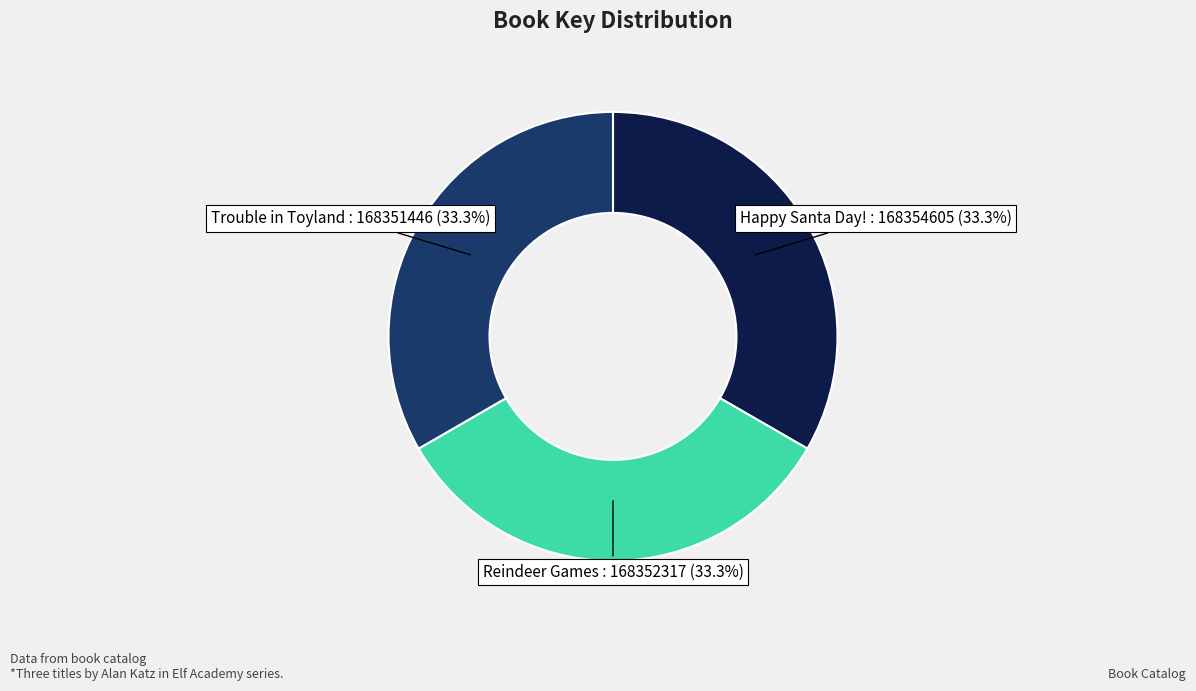

Does any single category account for the majority?

No